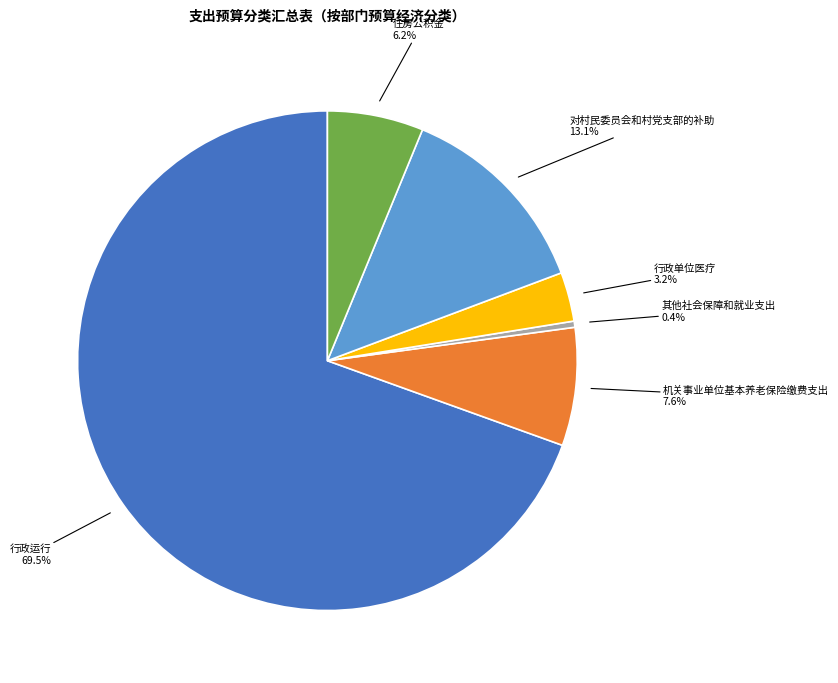

Does any single category account for the majority?

Yes